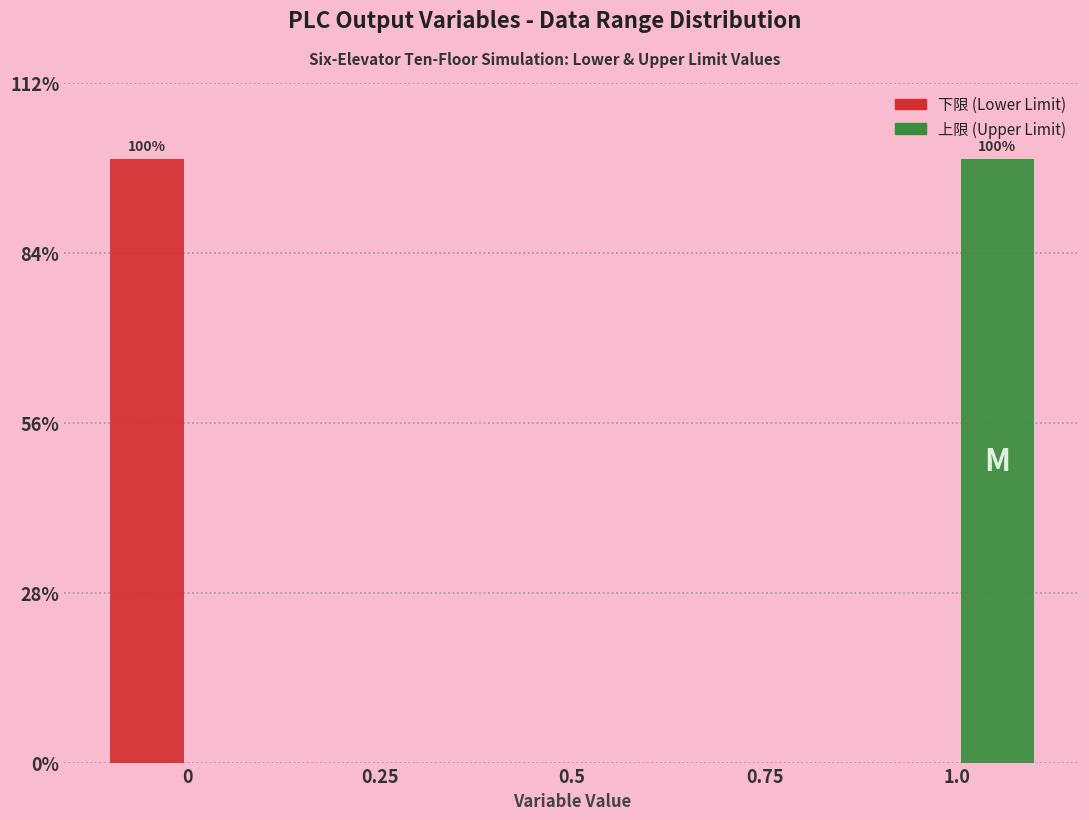

Does the chart contain stacked bars?

No